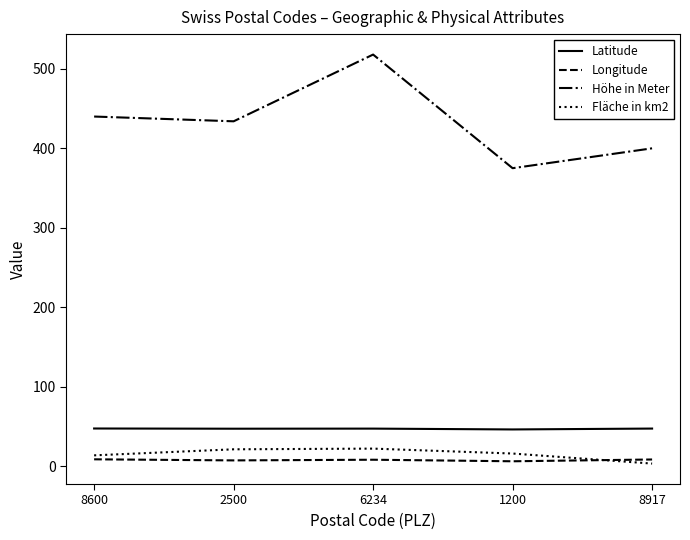

Is the value of Latitude at 6234 greater than the value of Fläche in km2 at 2500?

Yes